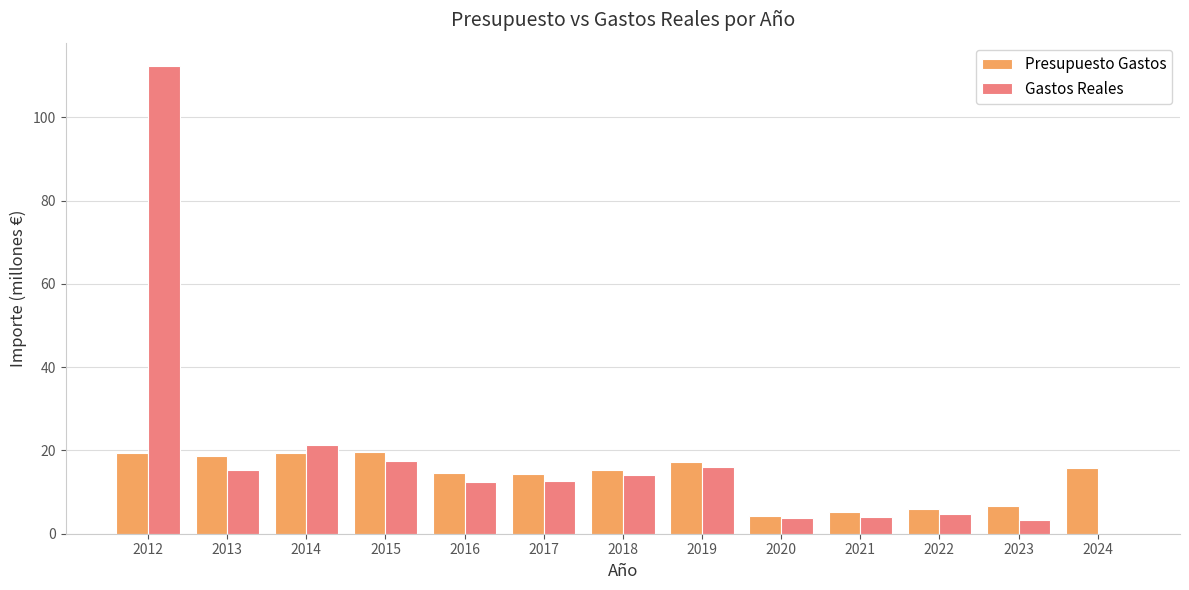

True or false: Gastos Reales has a value of 12.6 at 2017.

True